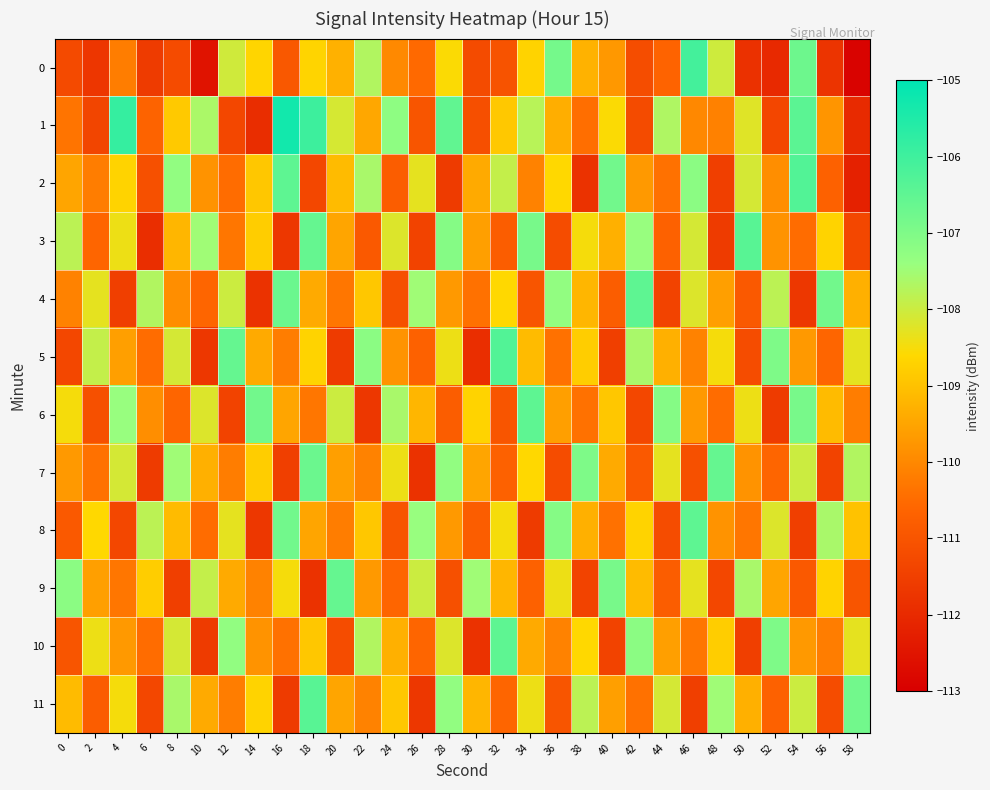

At 46, list the series in order from smallest to largest.

11, 7, 10, 5, 1, 6, 9, 4, 3, 2, 8, 0